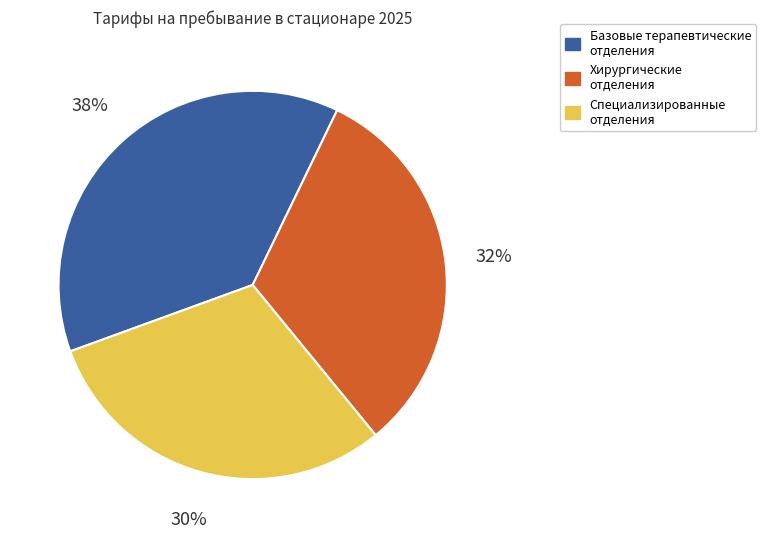

Do Хирургические отделения and Базовые терапевтические отделения together represent more than half of the pie?

Yes